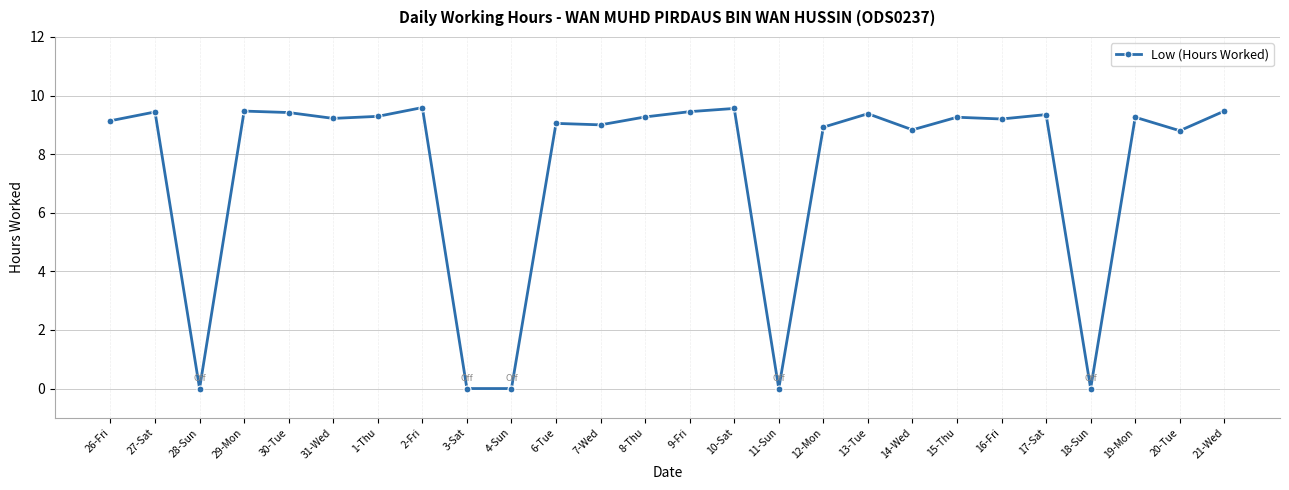

Approximately how many times larger is the value at 13-Tue compared to 8-Thu?

1.0